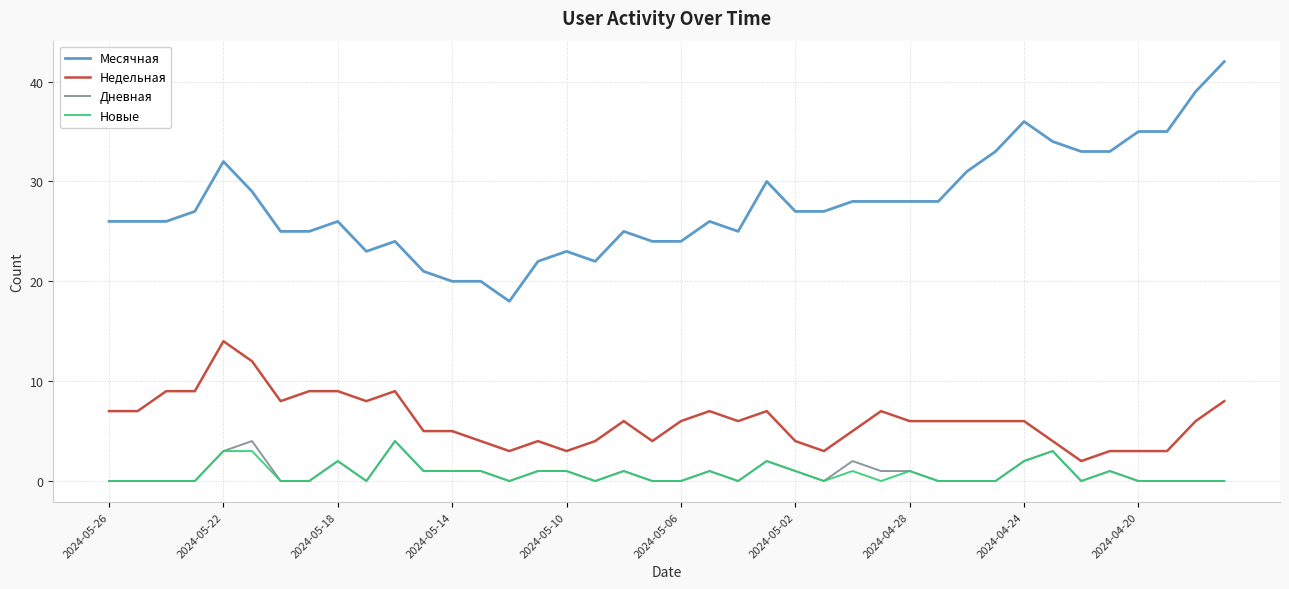

Which series has the largest total across all categories?

Месячная